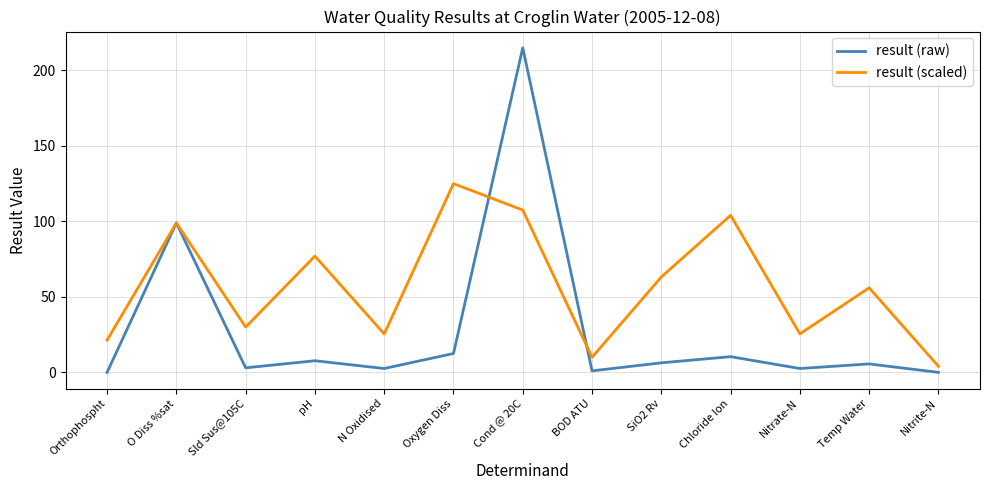

What is the maximum value for result (raw)?

215.0